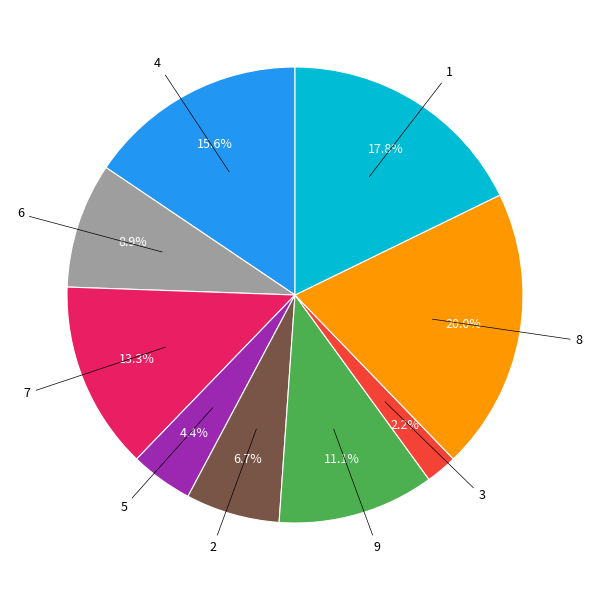

Which category has the biggest portion of the pie?

8